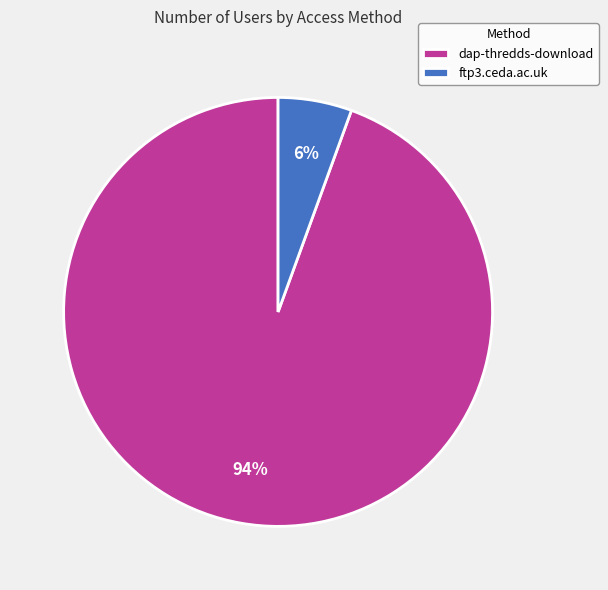

Do ftp3.ceda.ac.uk and dap-thredds-download together represent more than half of the pie?

Yes